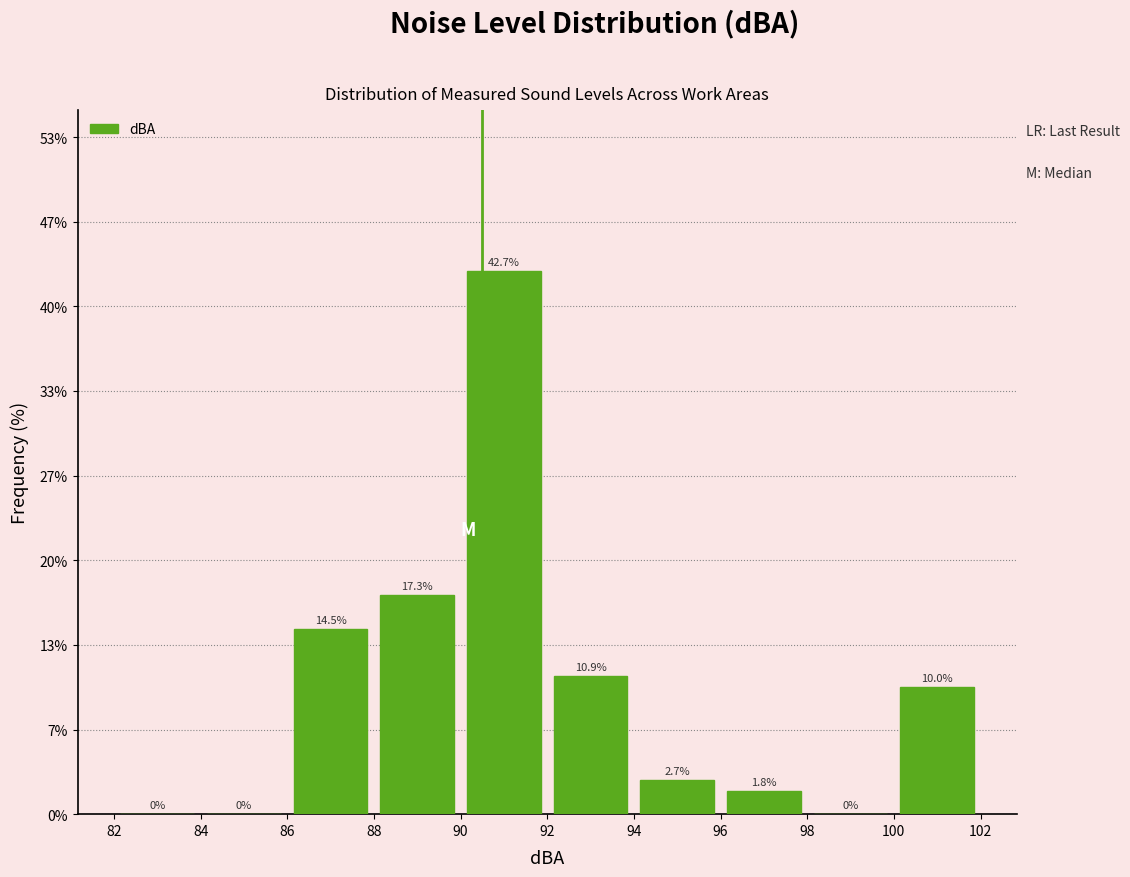

What is the height of the bar covering 100 to 102 on the x-axis?

10.0